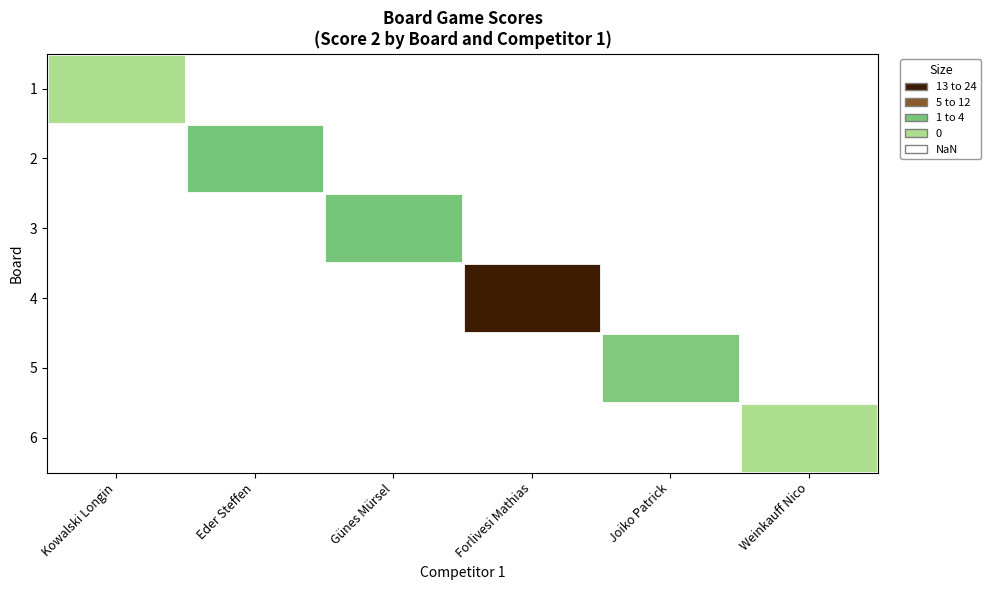

Between Kowalski Longin and Eder Steffen, which is larger?

Eder Steffen